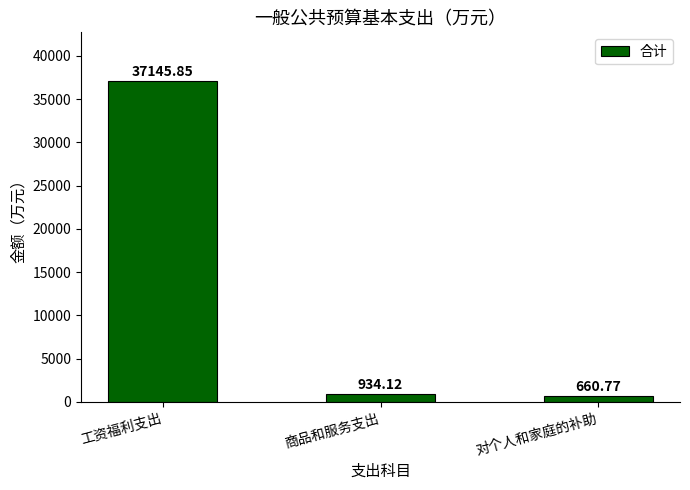

How many distinct data groups are displayed?

1